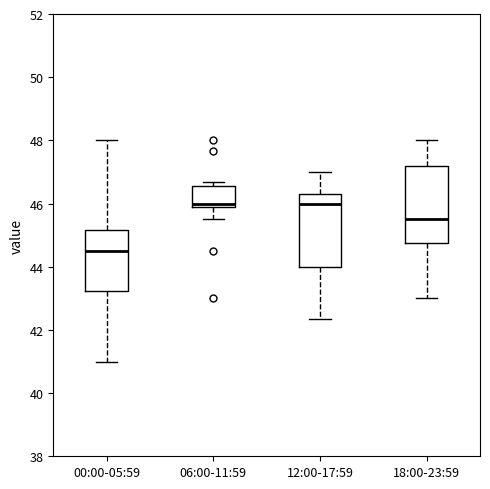

Reading left to right, transcribe this box plot: for each box, give where its median line is, the range the box spans, and where its two whiskers end, as read against the y-axis. The values are not printed on the chart, so give them approximately, as read against the axis.

00:00-05:59: median 44.6, box 43.2 to 45.2, whiskers 41.0 to 48.0
06:00-11:59: median 46.0, box 45.8 to 46.6, whiskers 45.6 to 46.6 (just above the box's upper edge)
12:00-17:59: median 46.0, box 44.0 to 46.4, whiskers 42.4 to 47.0
18:00-23:59: median 45.6, box 44.8 to 47.2, whiskers 43.0 to 48.0